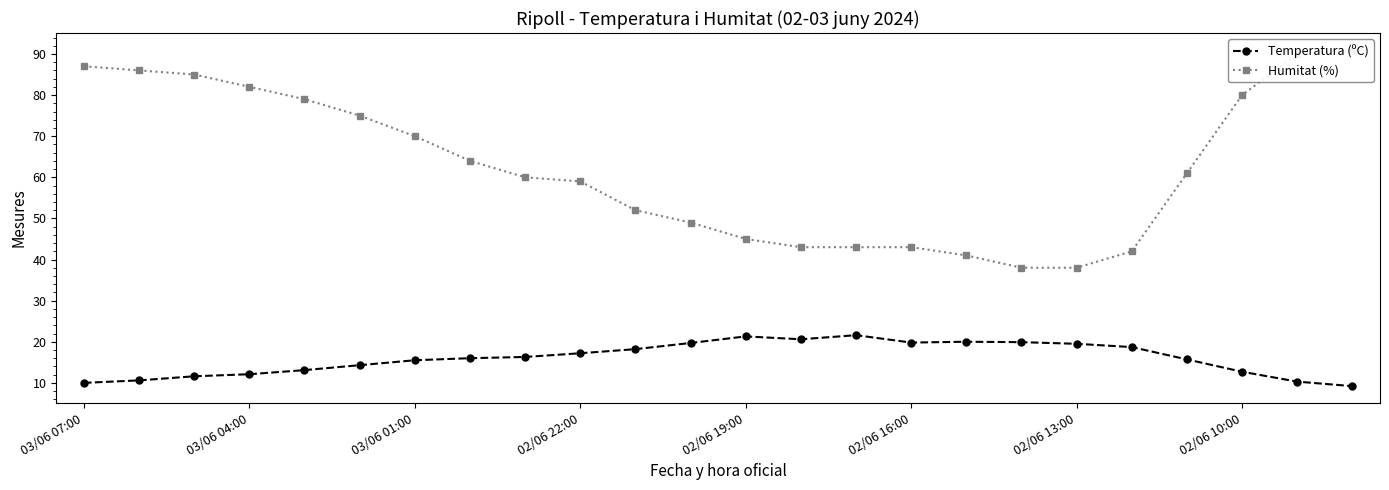

What is the average value of the Humitat (%) series?

62.6